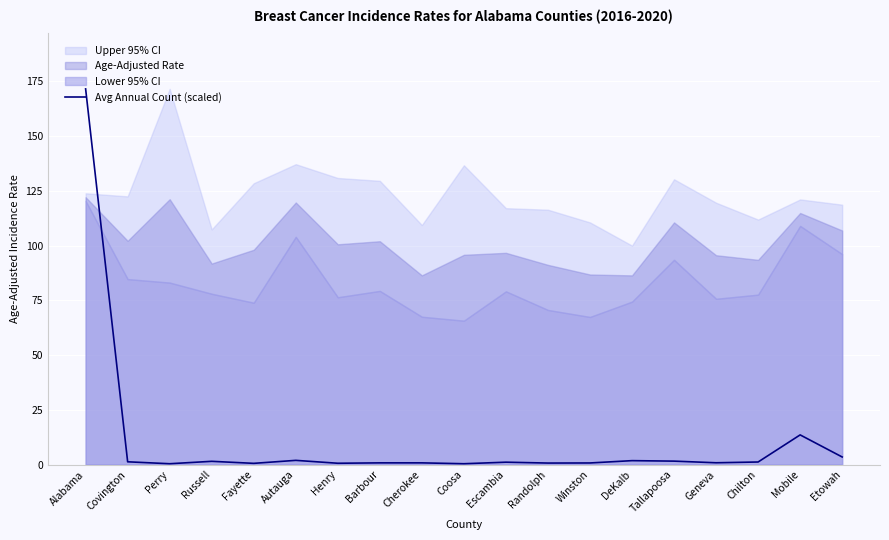

What position from the left is Randolph?

12